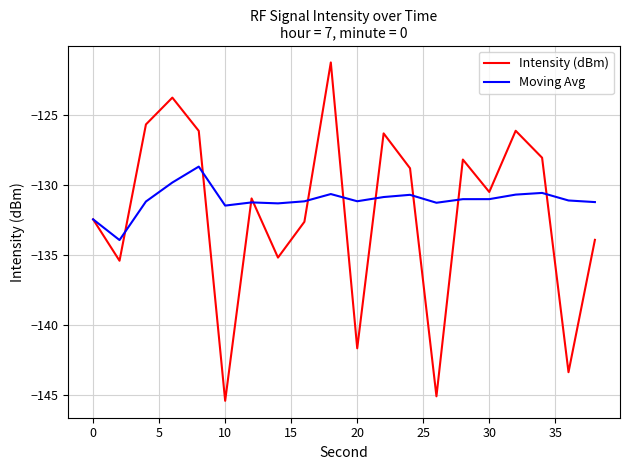

What is the maximum value for Intensity (dBm)?

-121.2